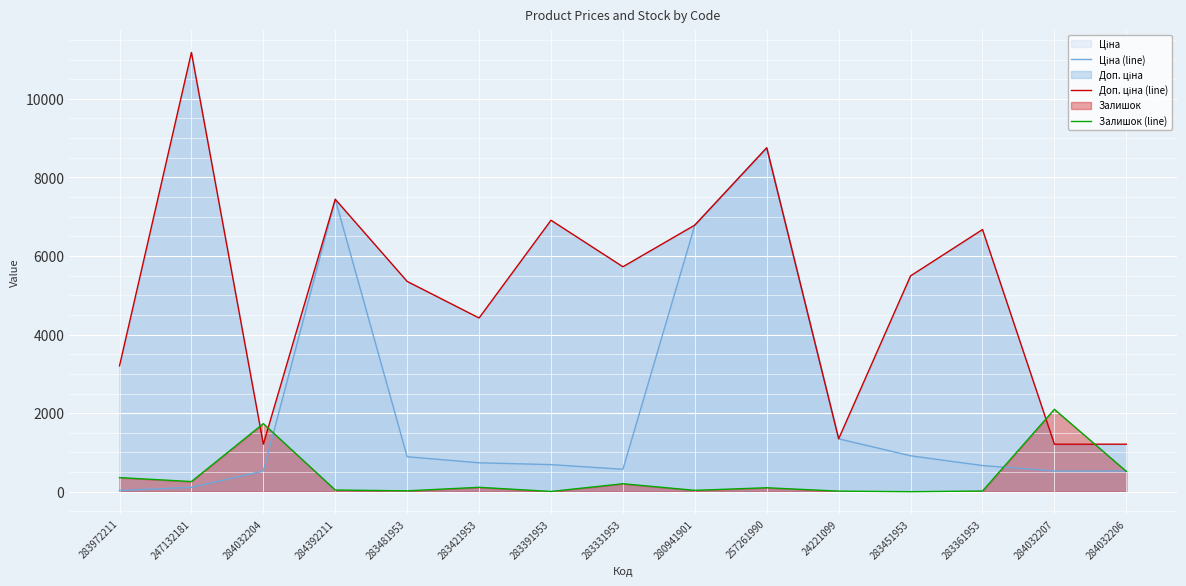

What is the difference between the maximum and second lowest values in the Доп. ціна (line) series?

9971.3